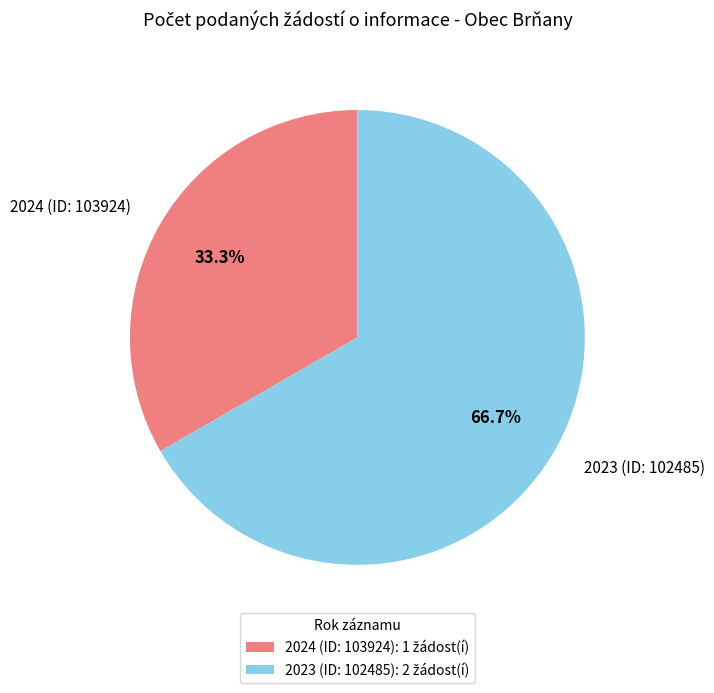

How many slices are in this pie chart?

2